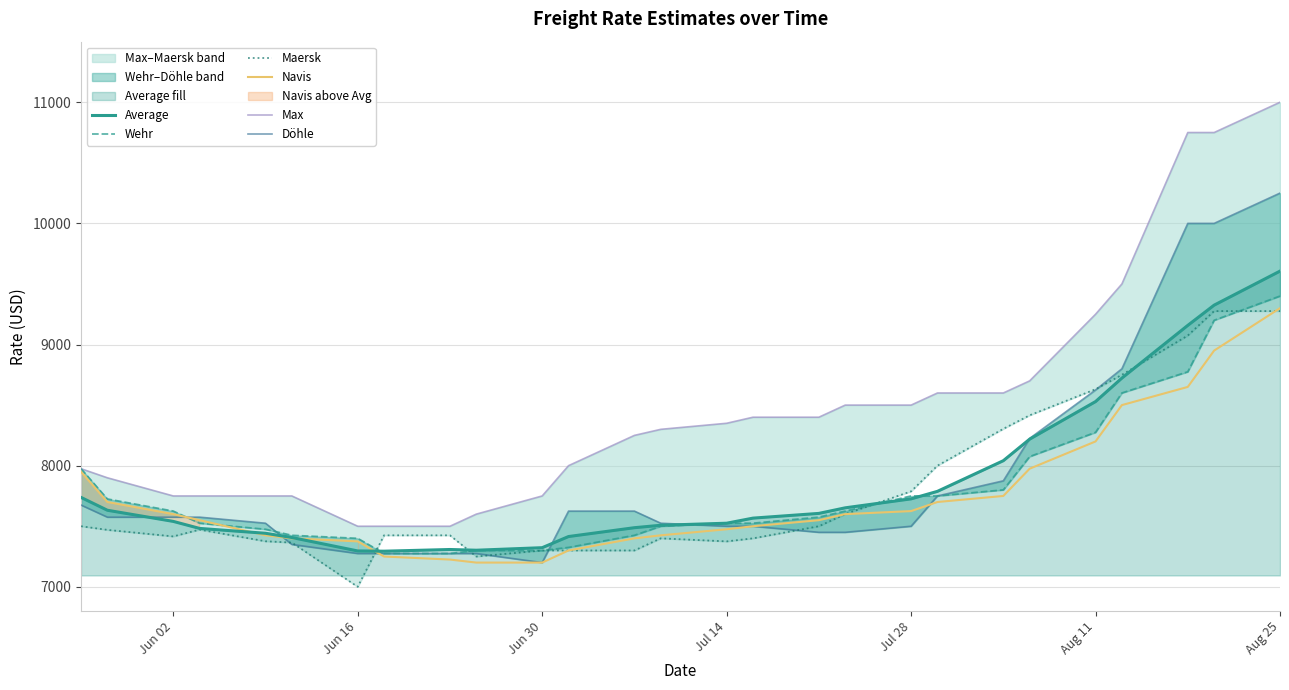

True or false: Max and Maersk cross at least once.

False